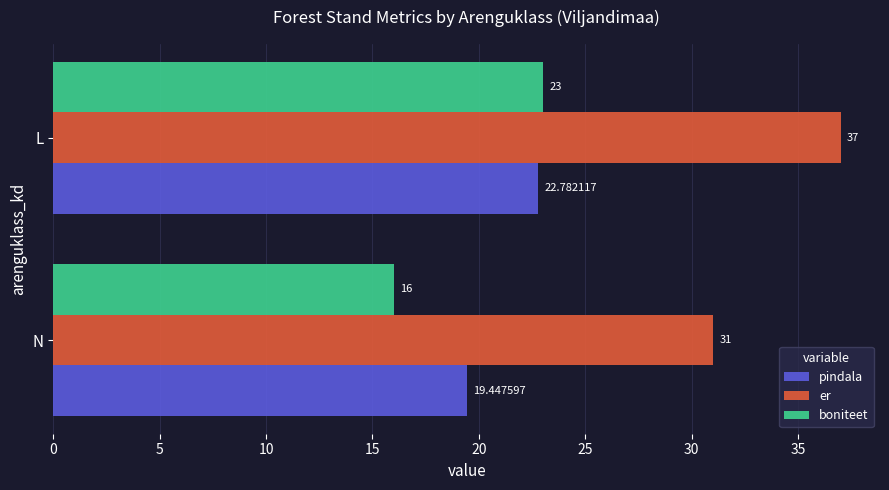

Where is pindala nearest to the value 21?

N